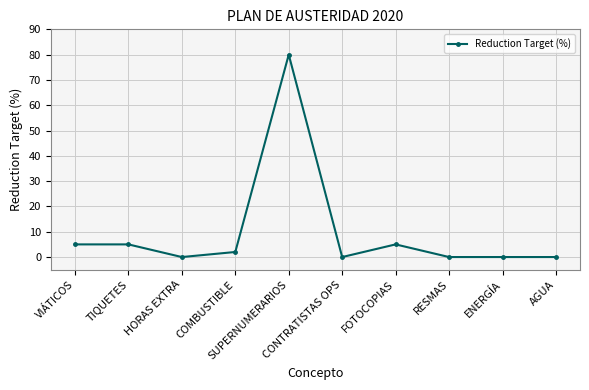

Where is the first local minimum?

HORAS EXTRA